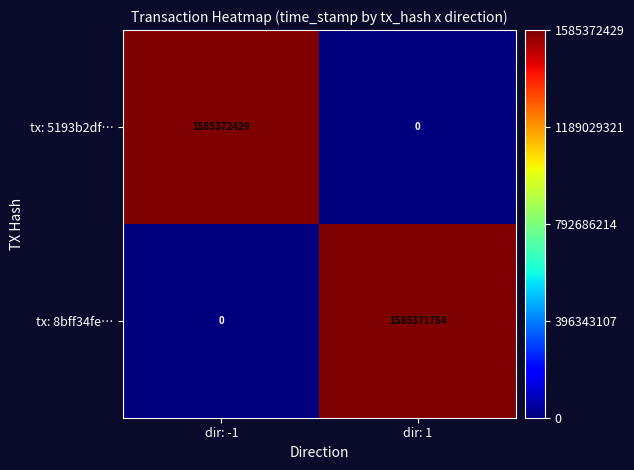

At dir: -1, list the series in order from largest to smallest.

tx: 5193b2df…, tx: 8bff34fe…